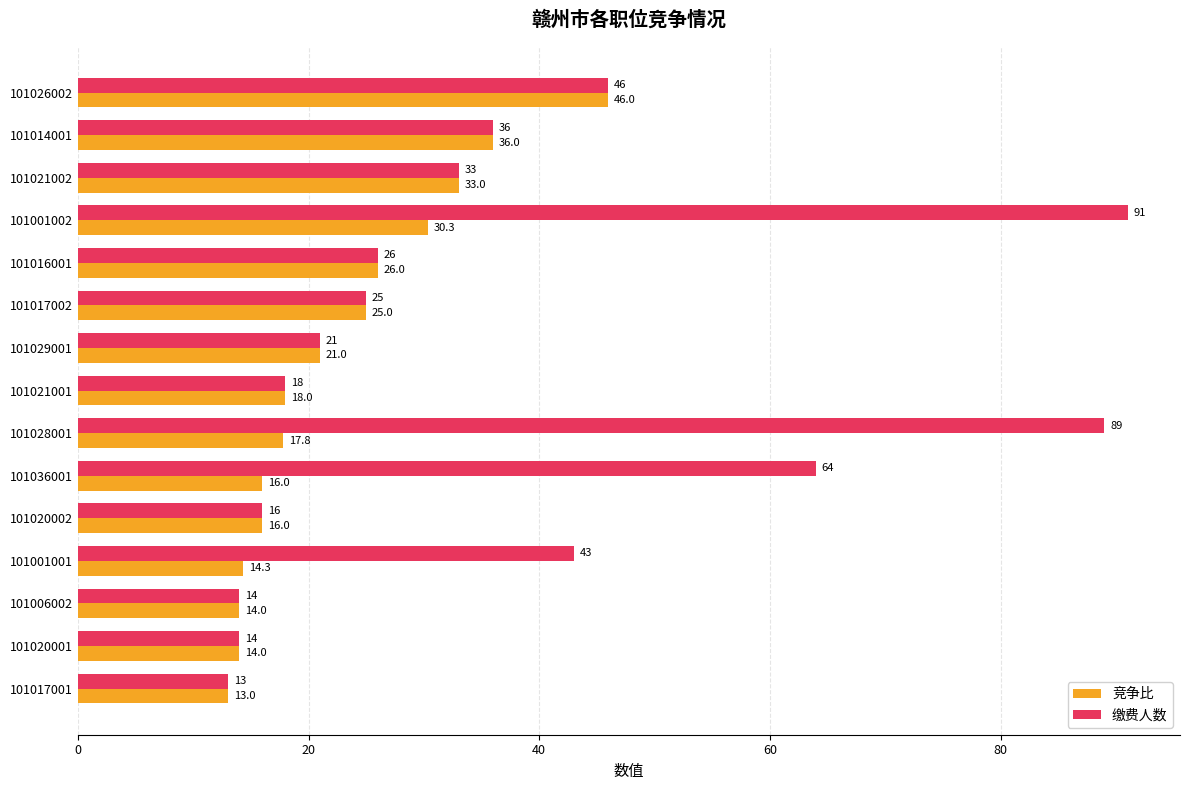

What is the maximum value for 竞争比?

46.0